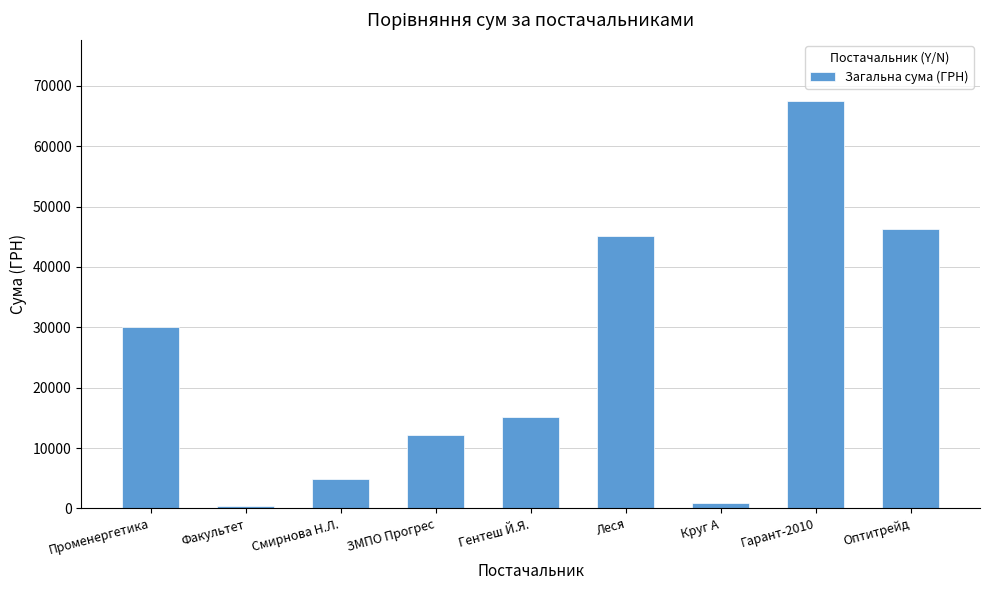

What is the label of the 3rd bar from the right?

Круг А